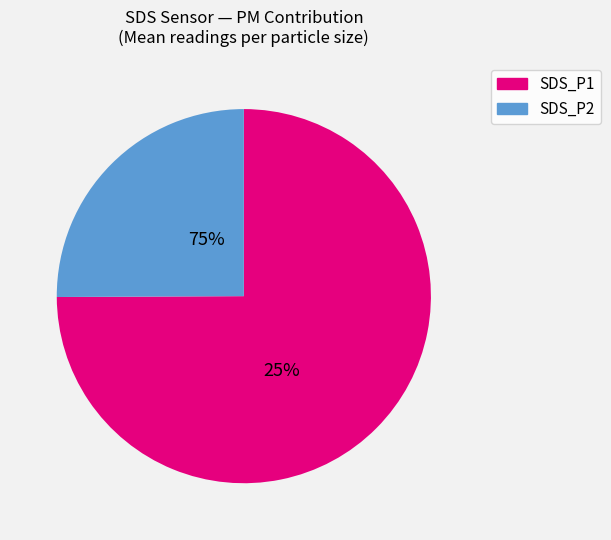

What is the largest slice in the pie chart?

SDS_P1